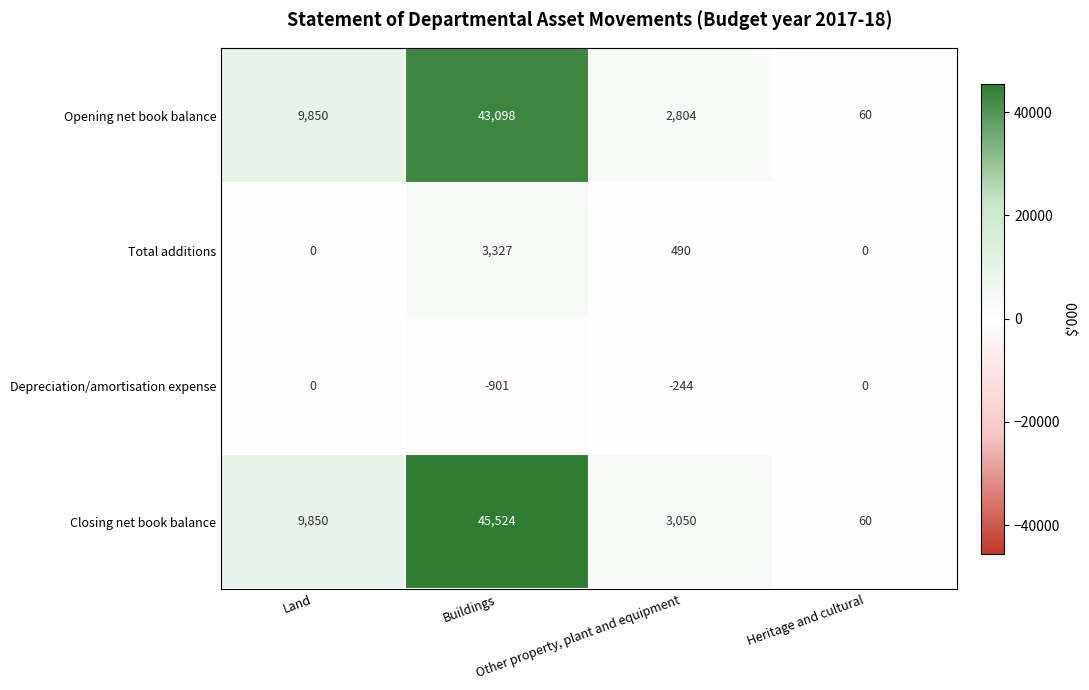

Which series has the largest total across all categories?

Closing net book balance